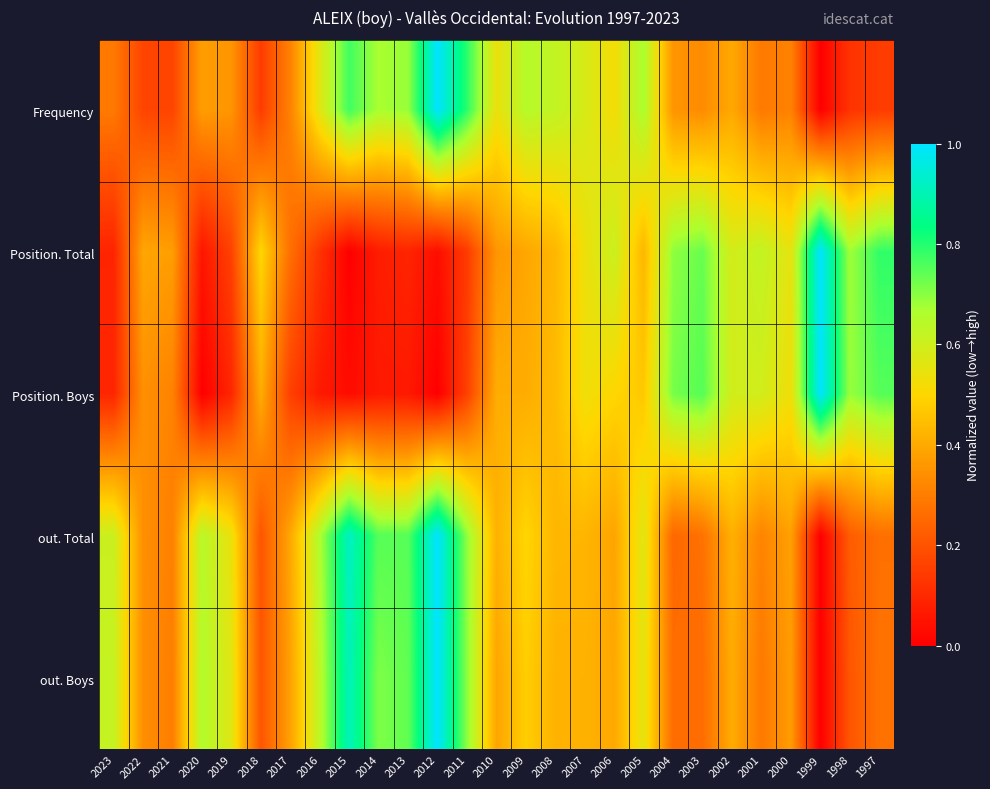

What is the spread (max minus min) of values at 2015?

0.9